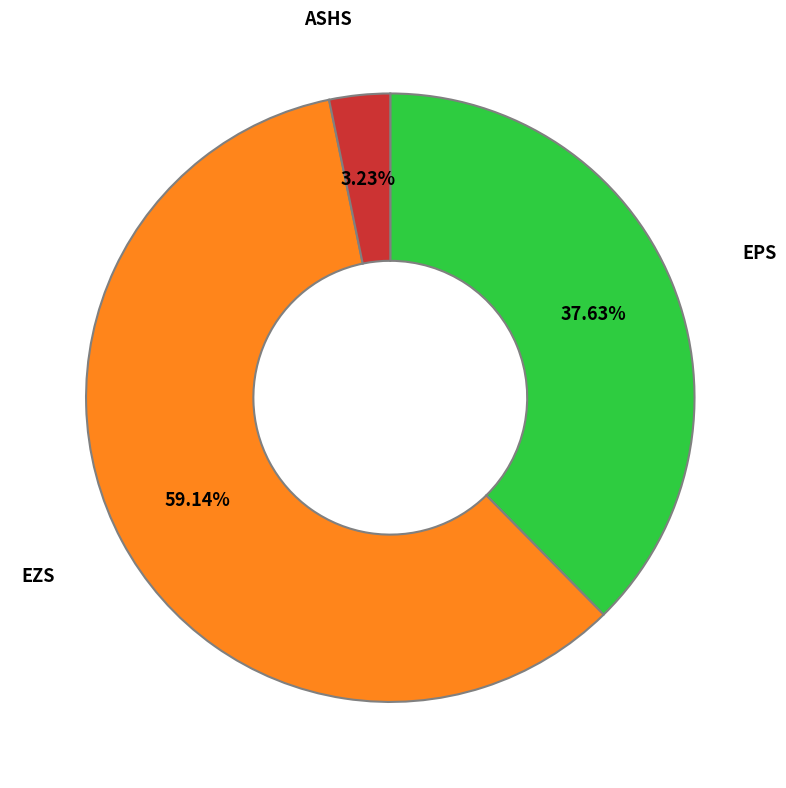

How many segments does this pie chart have?

3